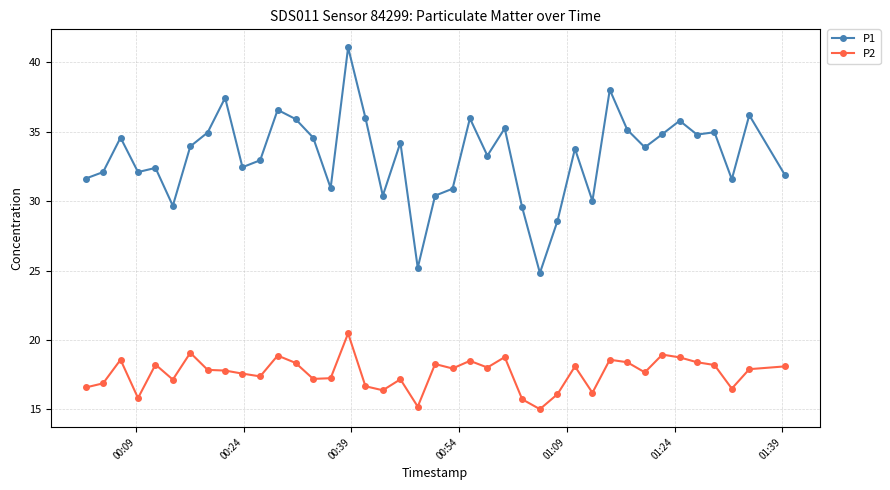

What is the difference between the maximum and minimum values in the P2 series?

5.5